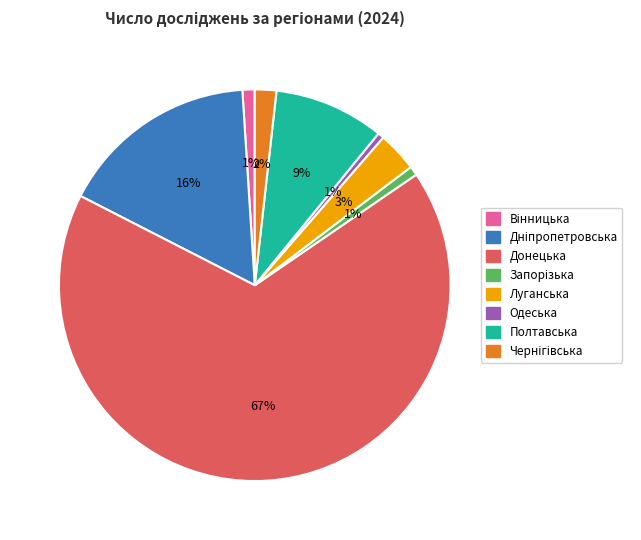

Which slice is the largest?

Донецька